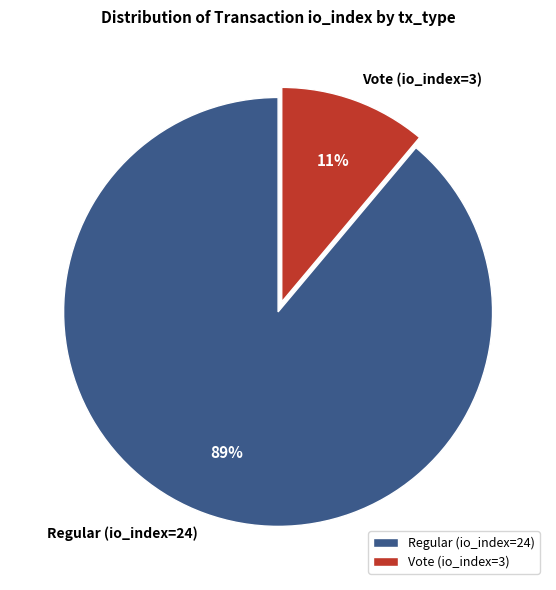

How many segments does this pie chart have?

2